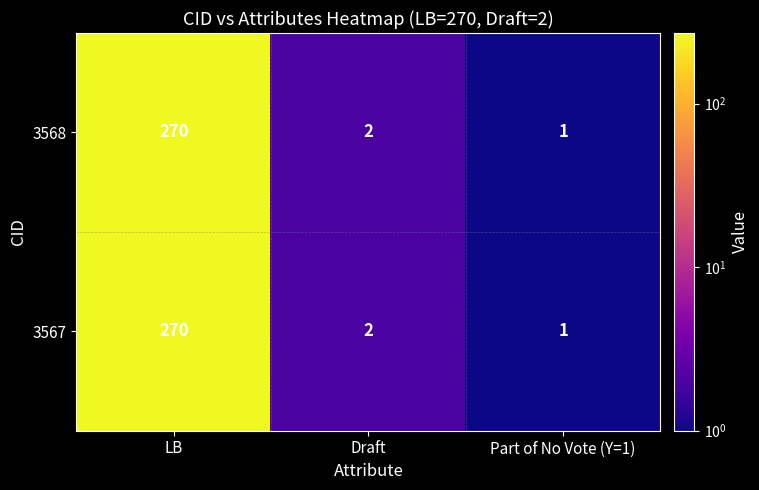

True or false: 3568 has a value of 270 at LB.

True